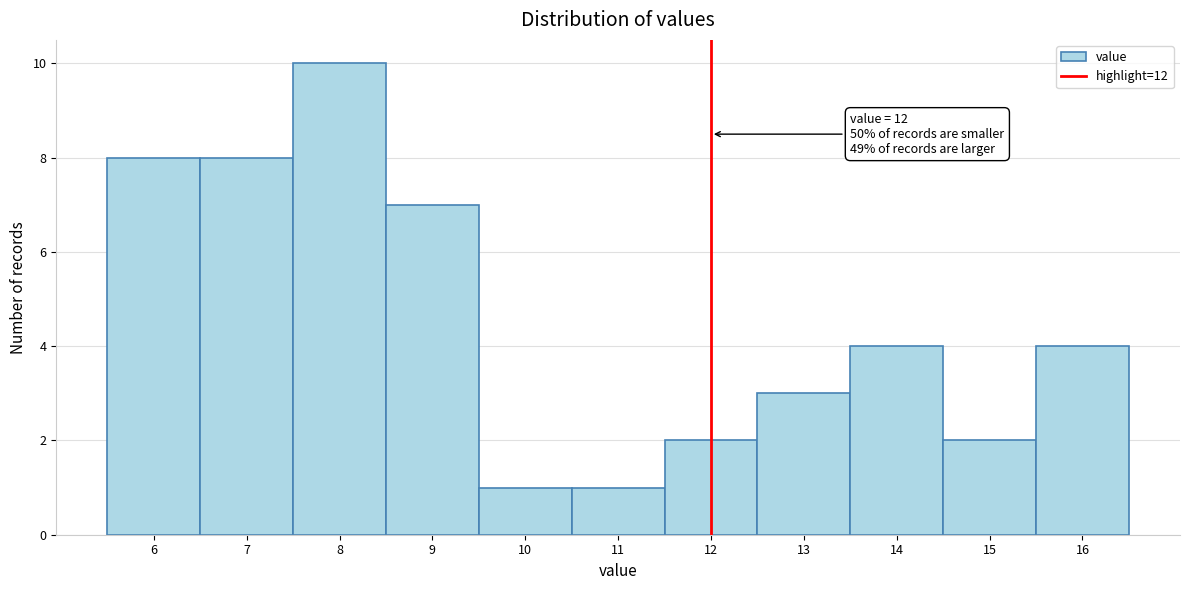

Which range on the x-axis has the tallest bar?

7.5 to 8.5